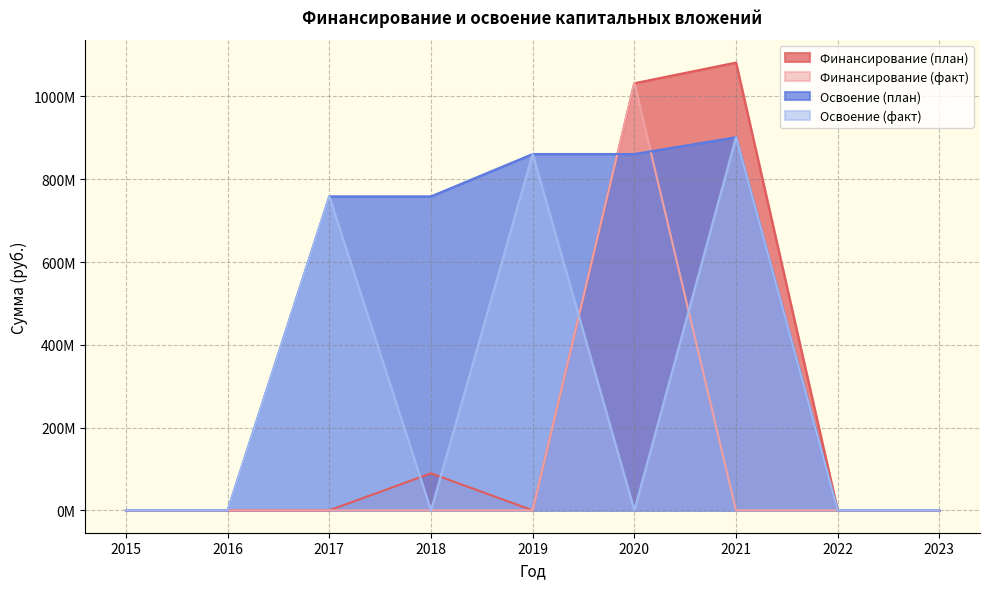

List the labels in order of Освоение (факт) value, smallest first.

2015, 2016, 2018, 2020, 2022, 2023, 2017, 2019, 2021